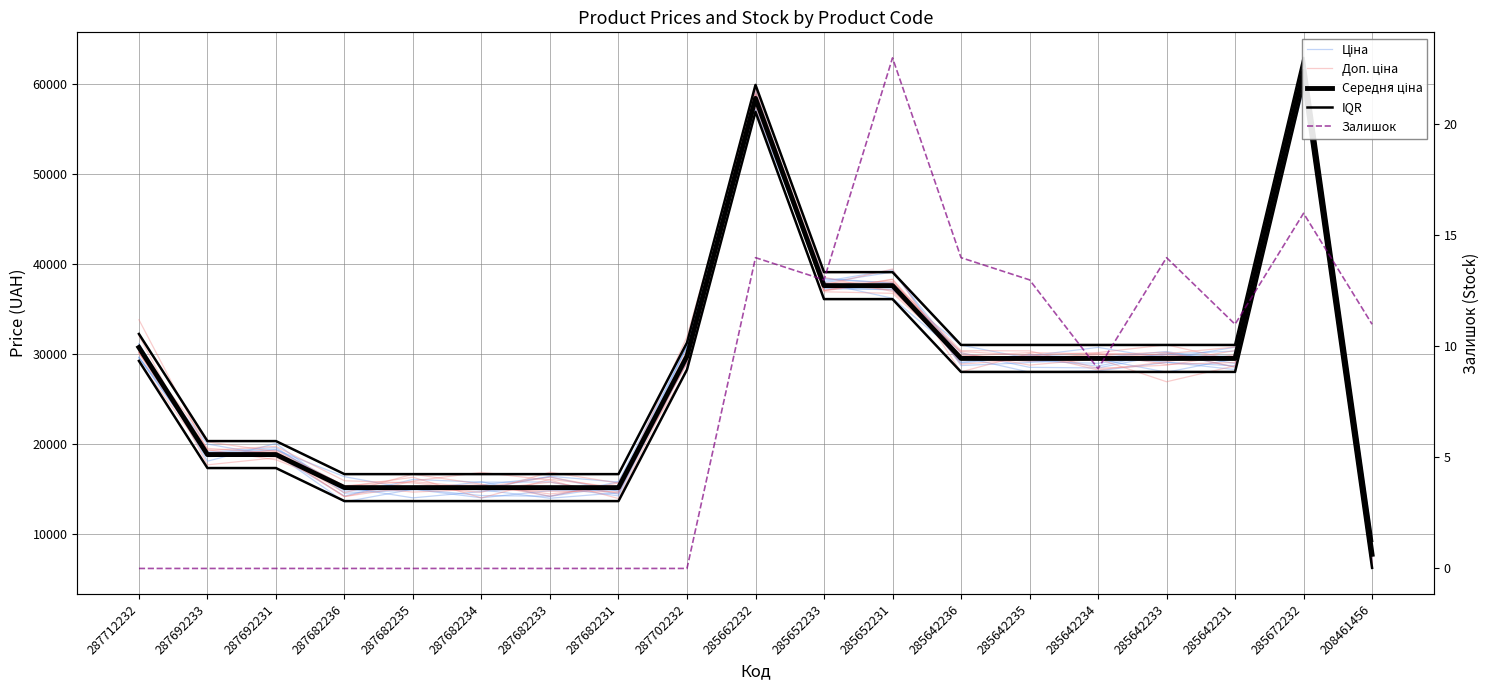

Rank the series at 285642231 from lowest to highest value.

Залишок, Ціна, Доп. ціна, Середня ціна, IQR